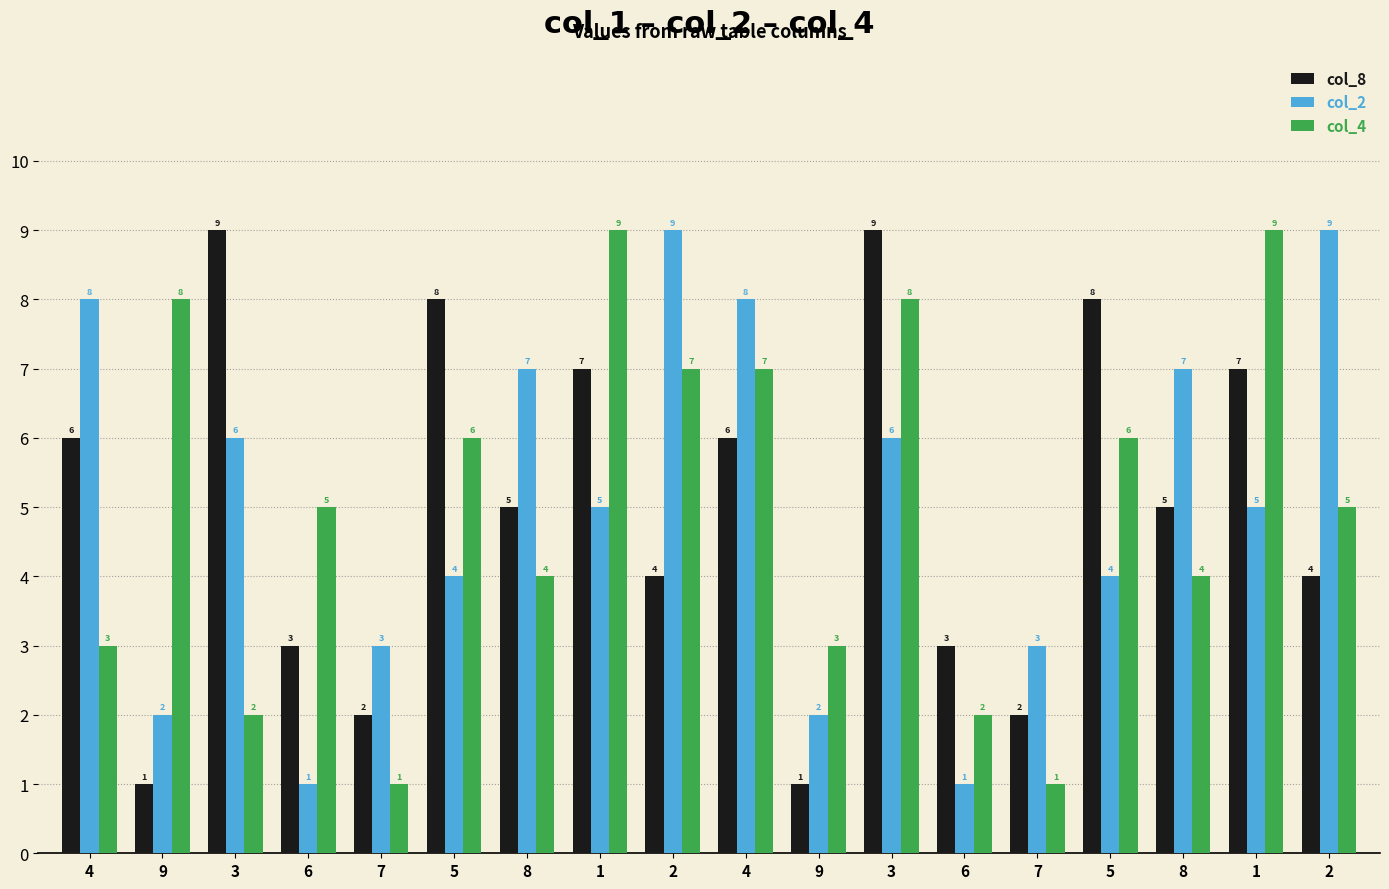

Is it true that col_8 equals 1 at 7?

False